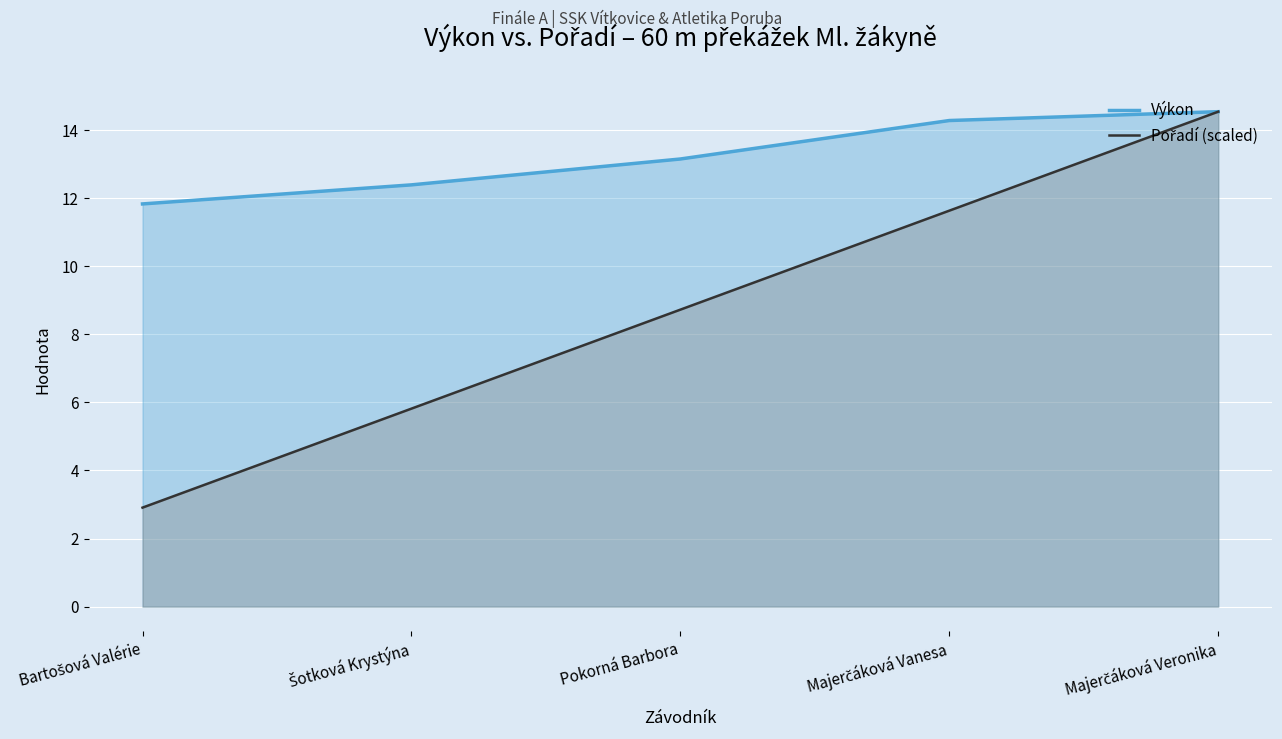

Reading right to left, what are all the values shown in this chart?

Pořadí: Majerčáková Veronika=14.5	Majerčáková Vanesa=11.6	Pokorná Barbora=8.7	Šotková Krystýna=5.8	Bartošová Valérie=2.9
Výkon: Majerčáková Veronika=14.5	Majerčáková Vanesa=14.3	Pokorná Barbora=13.2	Šotková Krystýna=12.4	Bartošová Valérie=11.8